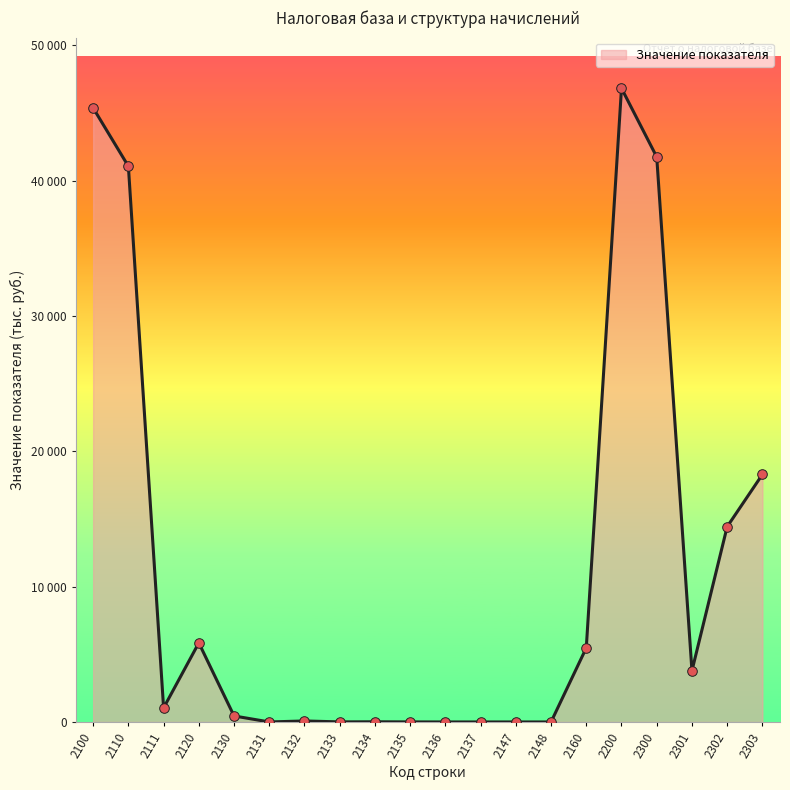

What is the ratio of the value at 2200 to the value at 2110?

1.1